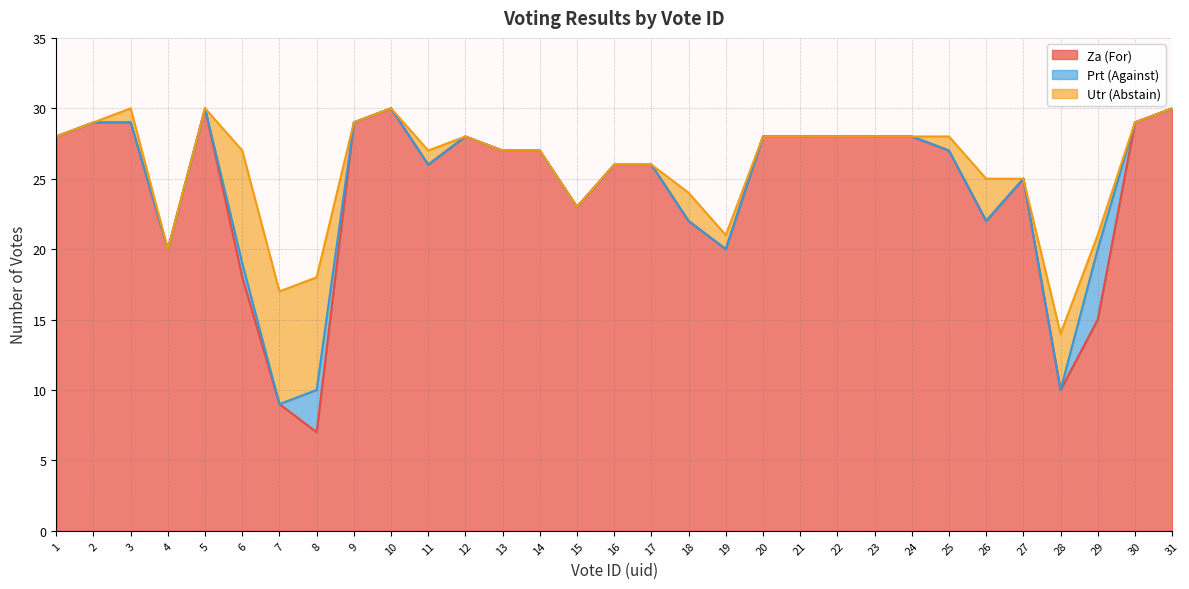

Between 13 and 7, which is larger?

13